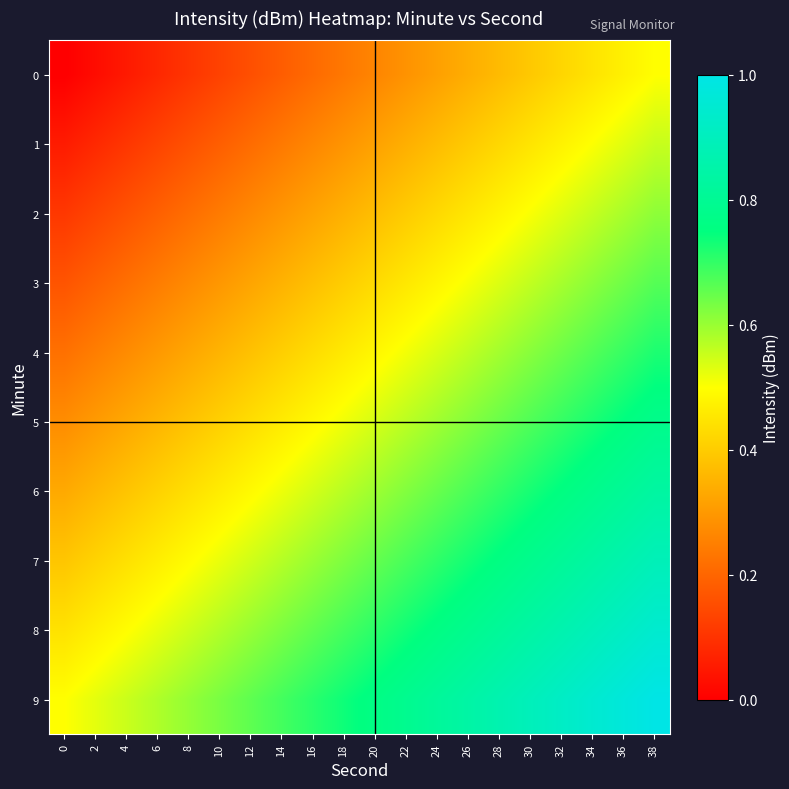

What is the spread (max minus min) of values at 10?

0.5